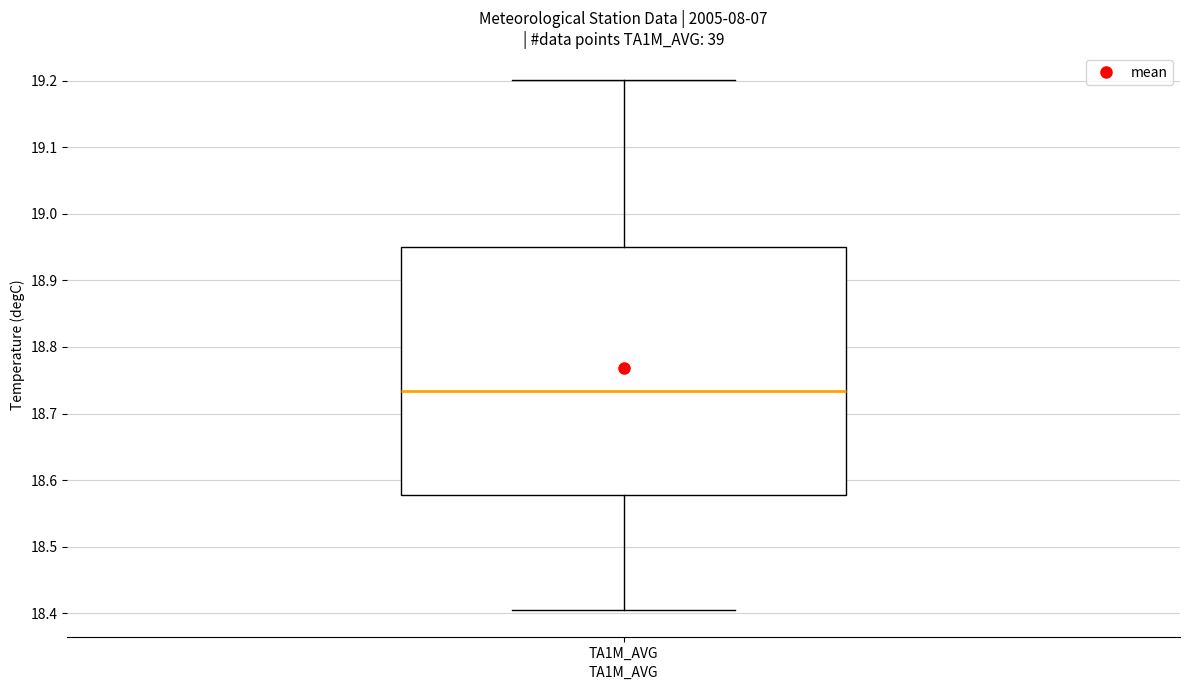

Transcribe this box plot: give where the median line is, the range the box spans, and where the two whiskers end, as read against the y-axis. The values are not printed on the chart, so give them approximately, as read against the axis.

median 18.73, box 18.58 to 18.95, whiskers 18.40 to 19.20